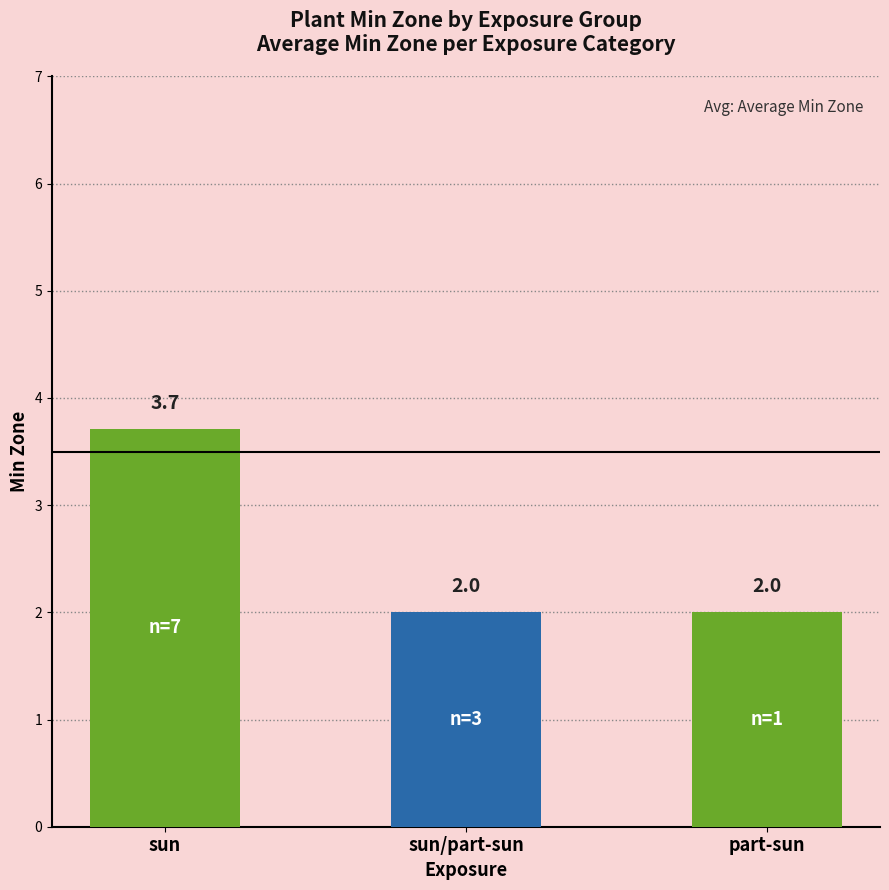

Reading left to right, extract all data points from this chart.

sun=3.7	sun/part-sun=2.0	part-sun=2.0